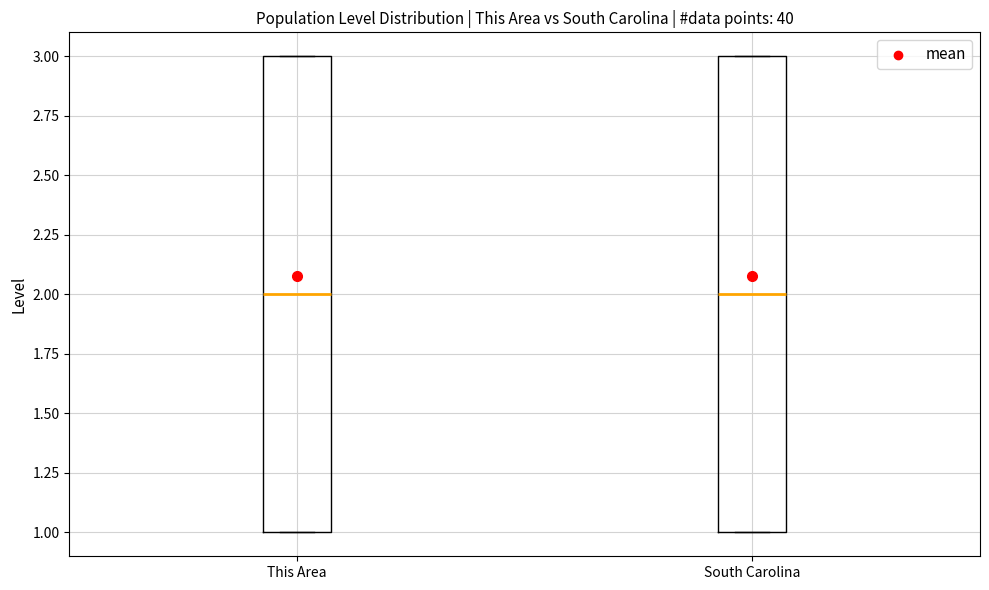

Reading left to right, read every box against the y-axis: the position of its median line, the range the box covers, and the ends of its whiskers. The values are not printed on the chart, so give them approximately, as read against the axis.

This Area: median 2, box 1 to 3, whiskers 1 to 3
South Carolina: median 2, box 1 to 3, whiskers 1 to 3